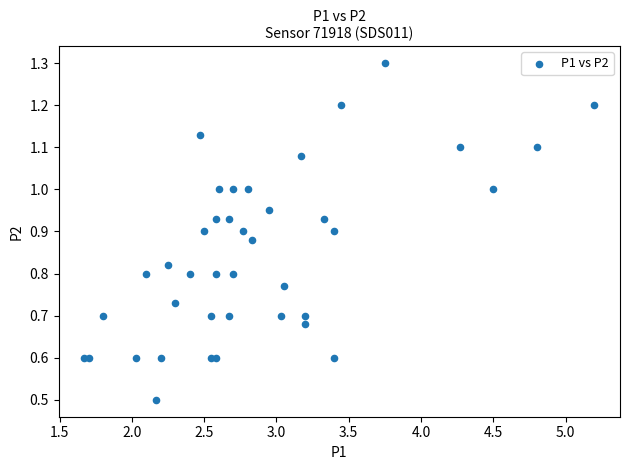

What Y value in the scatter plot is closest to 0?

0.5